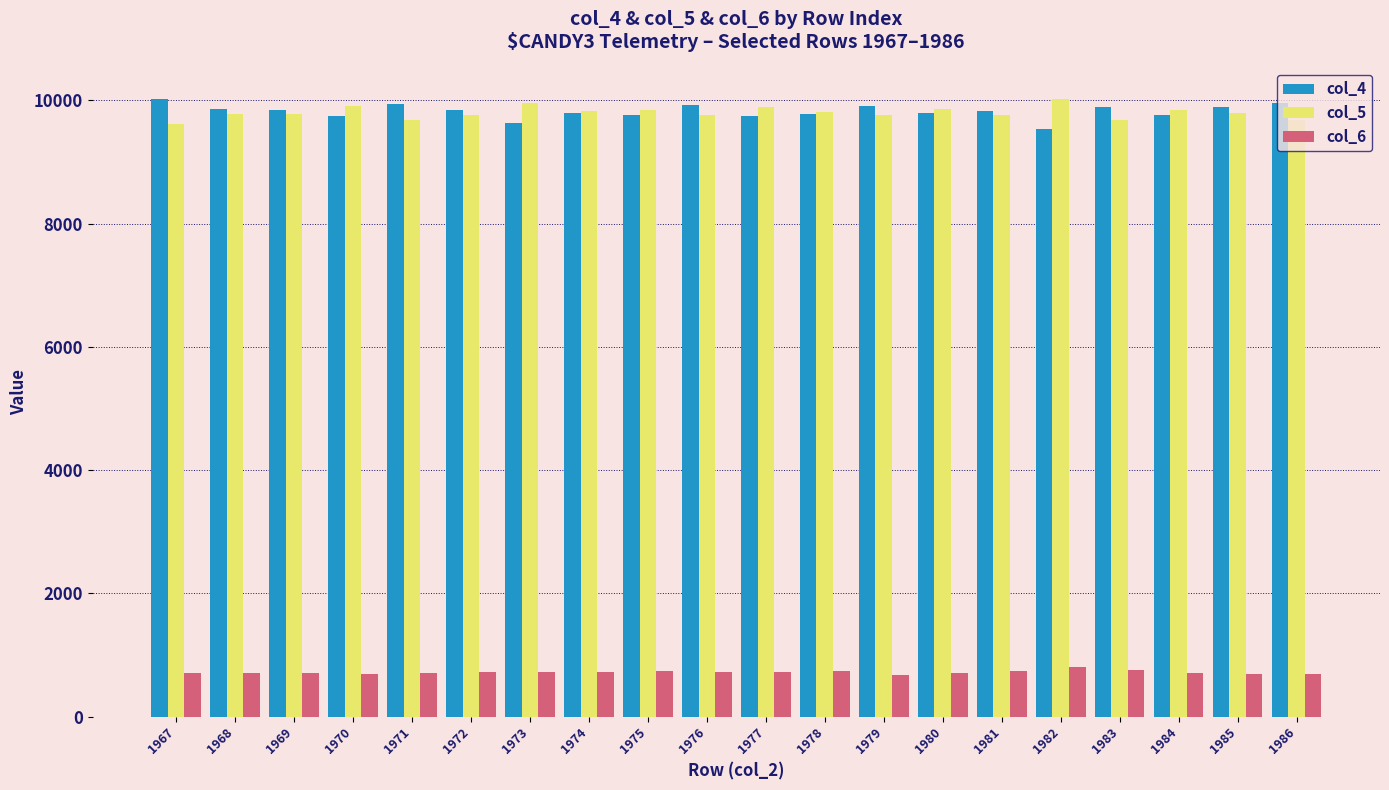

What are all the series names shown in the legend?

col_4, col_5, col_6